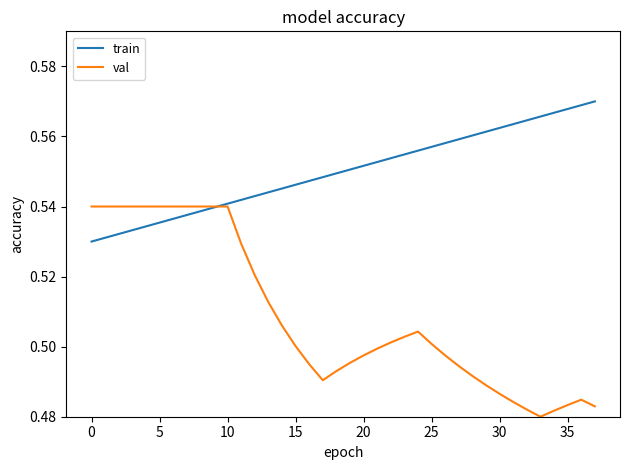

Which series has the largest range (max minus min)?

val